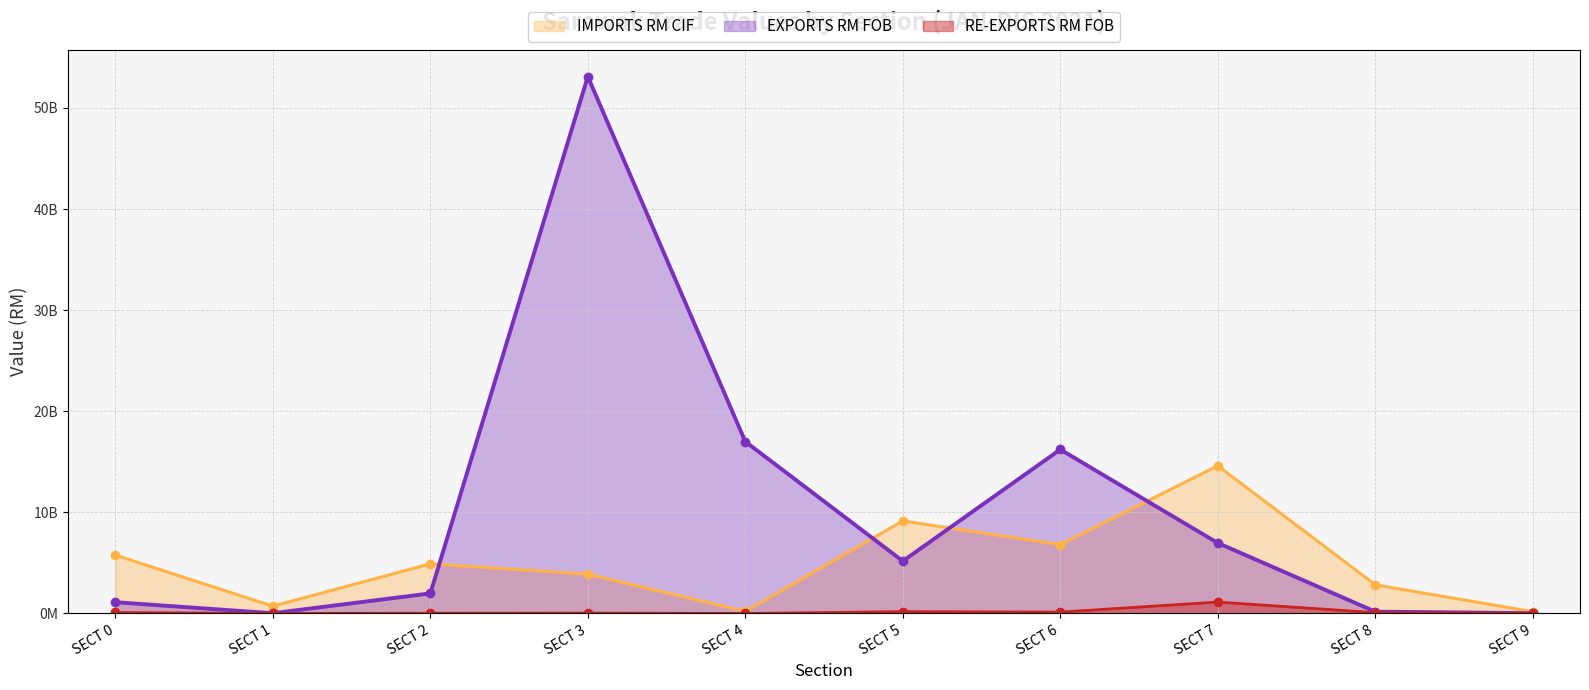

Count the number of data series in this chart.

3